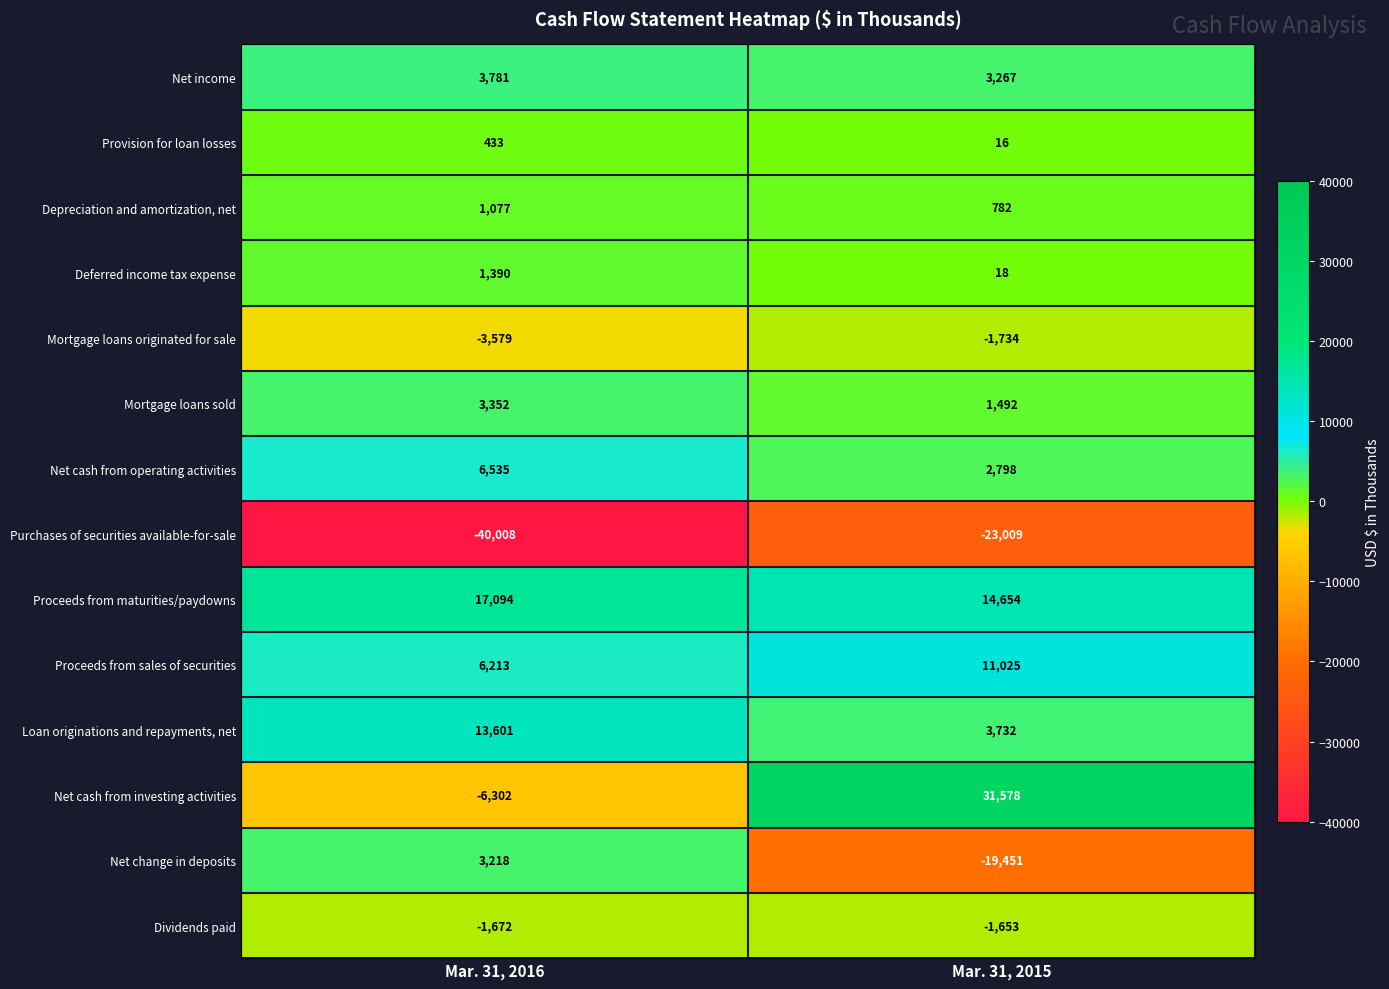

True or false: Mortgage loans originated for sale has a value of -1198 at Mar. 31, 2015.

False